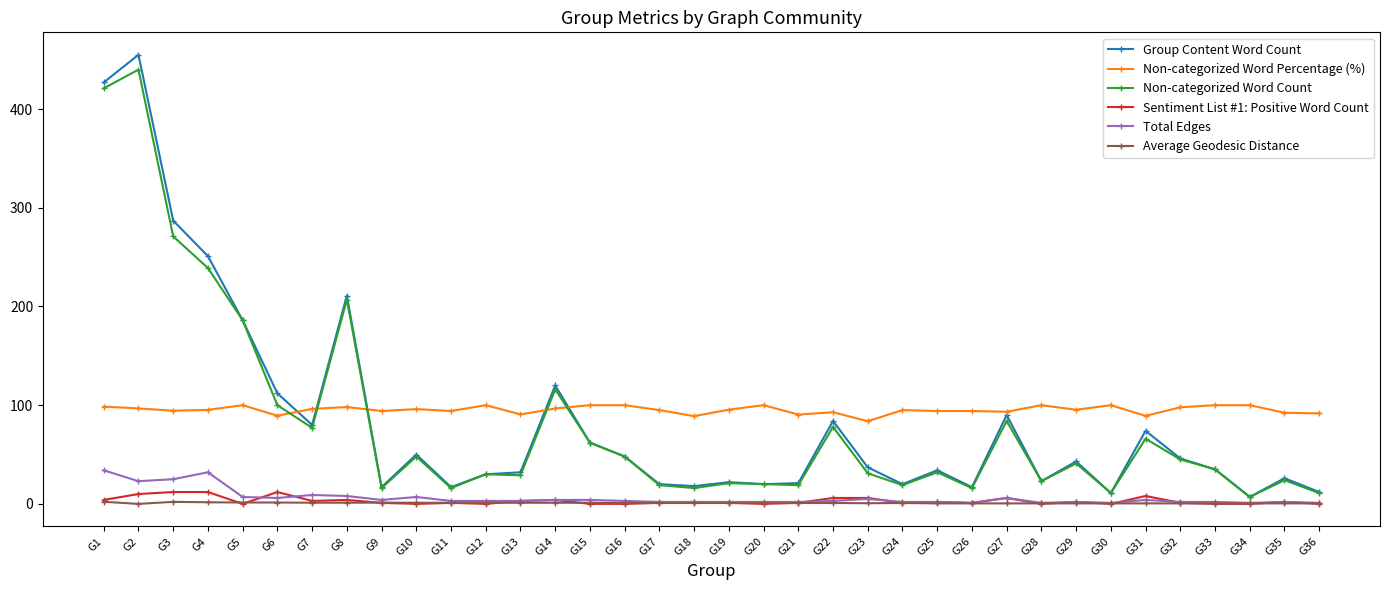

Where is the first local maximum for Group Content Word Count?

G2